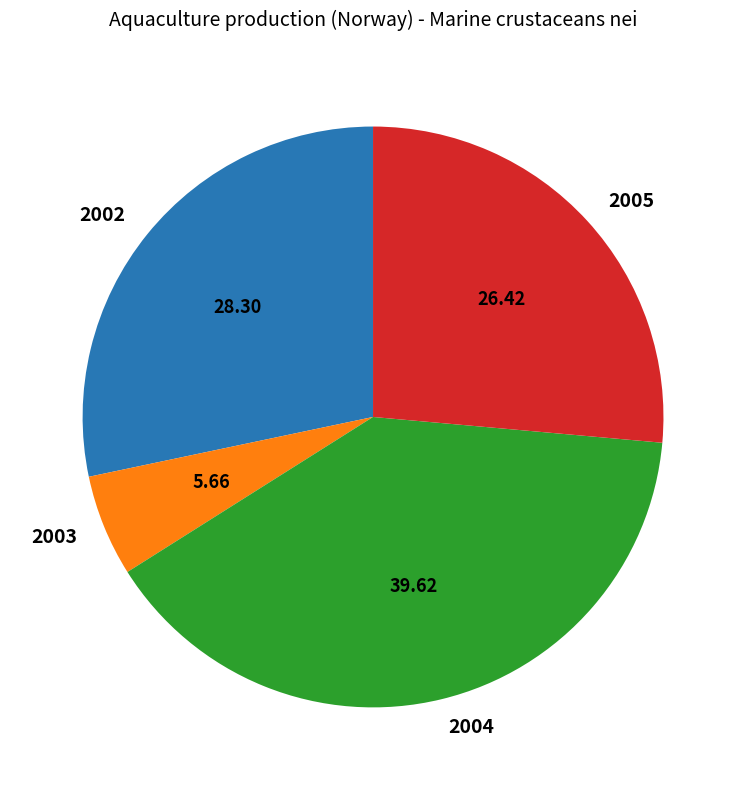

Do 2004 and 2005 together represent more than half of the pie?

Yes